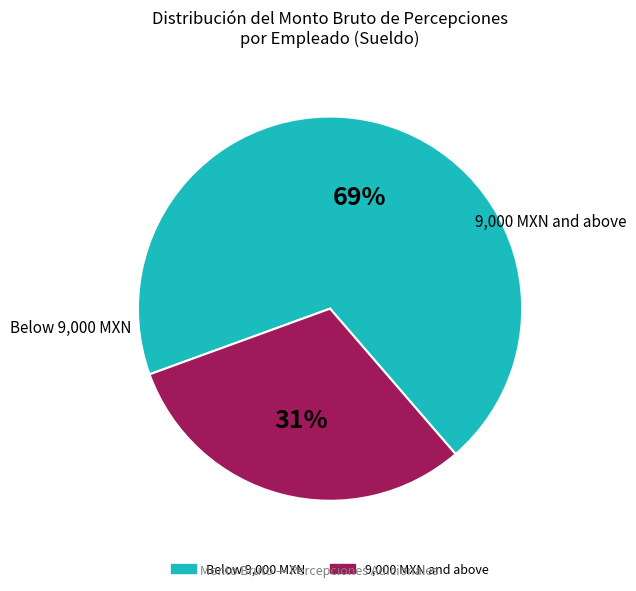

Does any single category account for the majority?

Yes